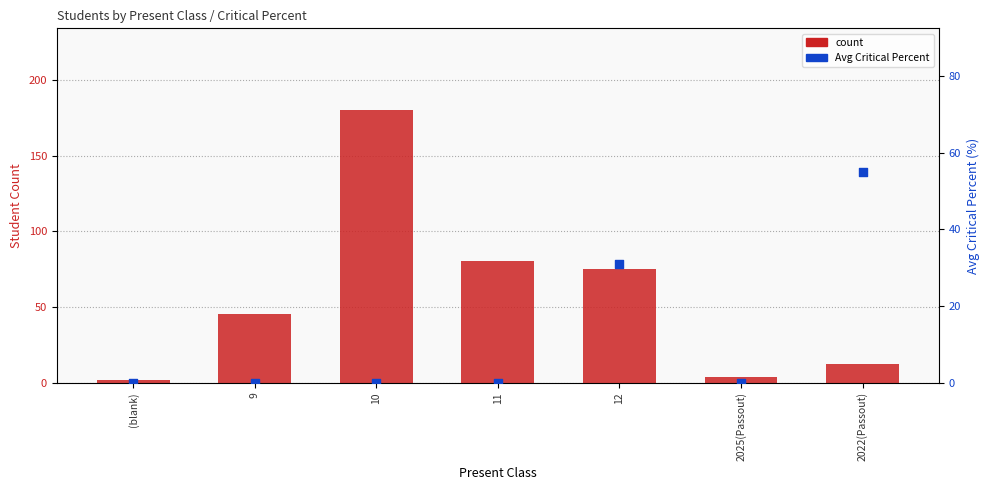

Which series contains the lowest Y value?

Avg Critical Percent